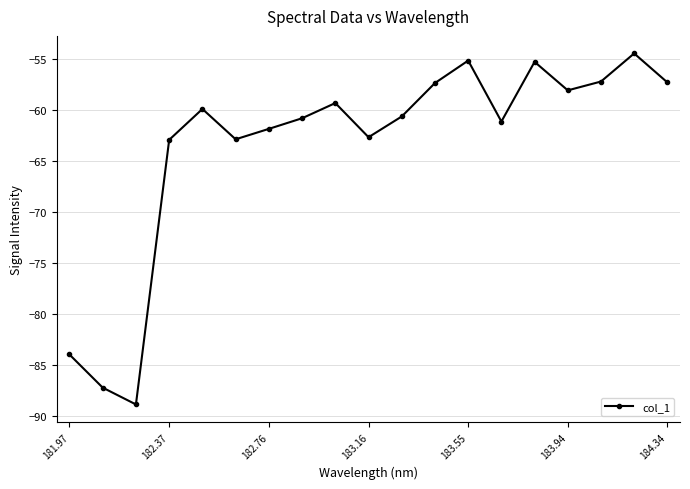

What is the maximum value shown in the chart?

-54.5